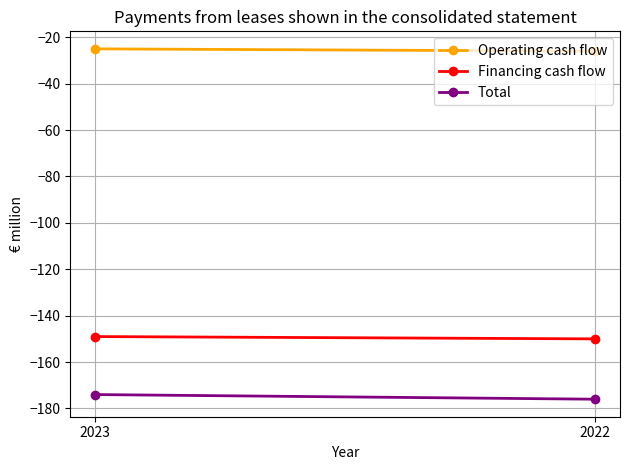

At which category is the sum across all series the highest?

2023